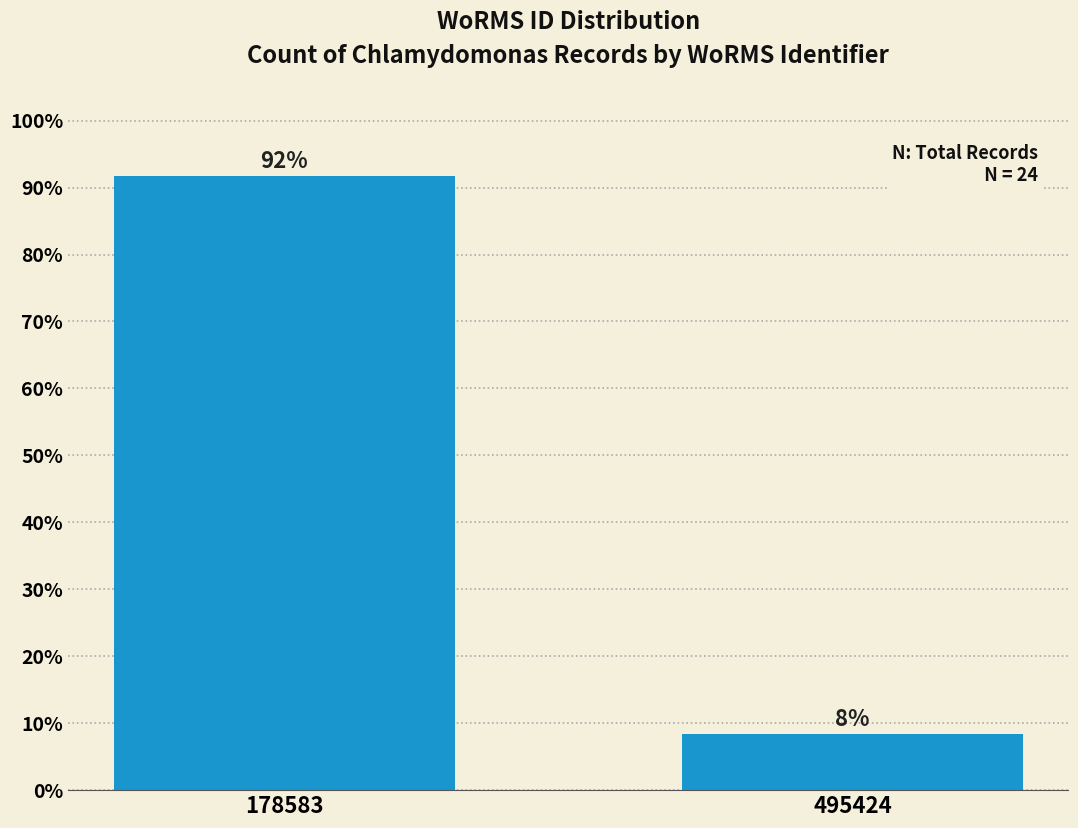

What is the average value?

50.0